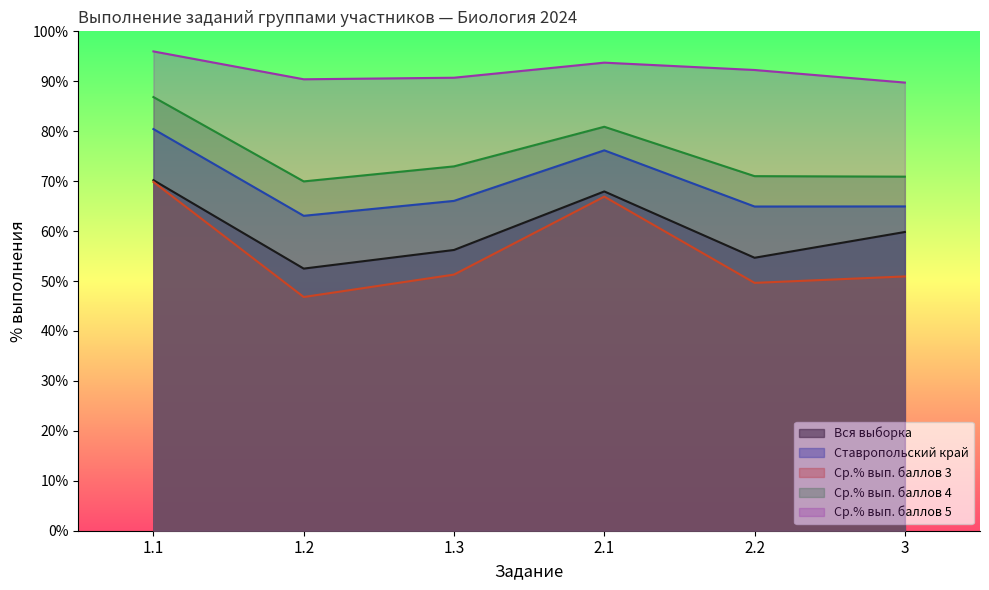

What is the total value across all series at 3?

336.3